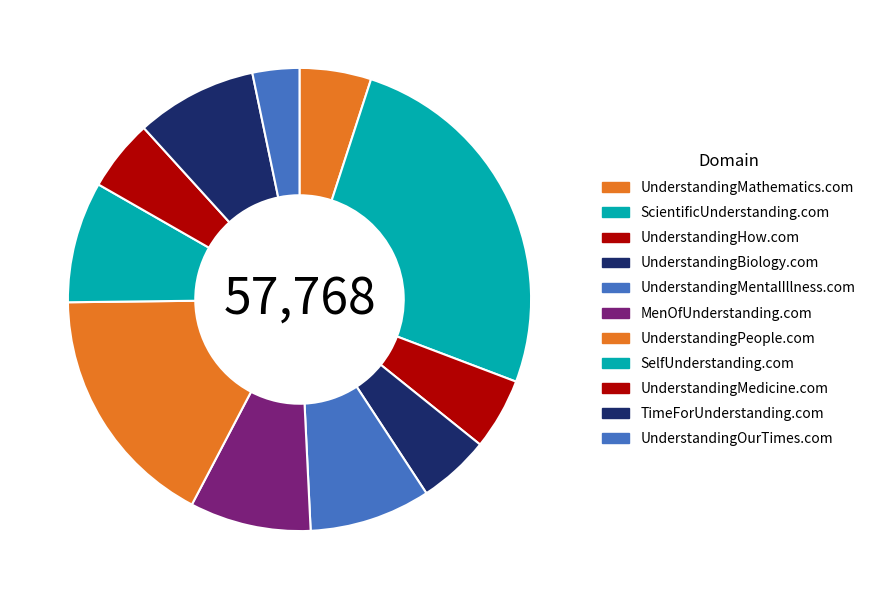

True or false: UnderstandingMentalIllness.com accounts for 8% of the total.

True